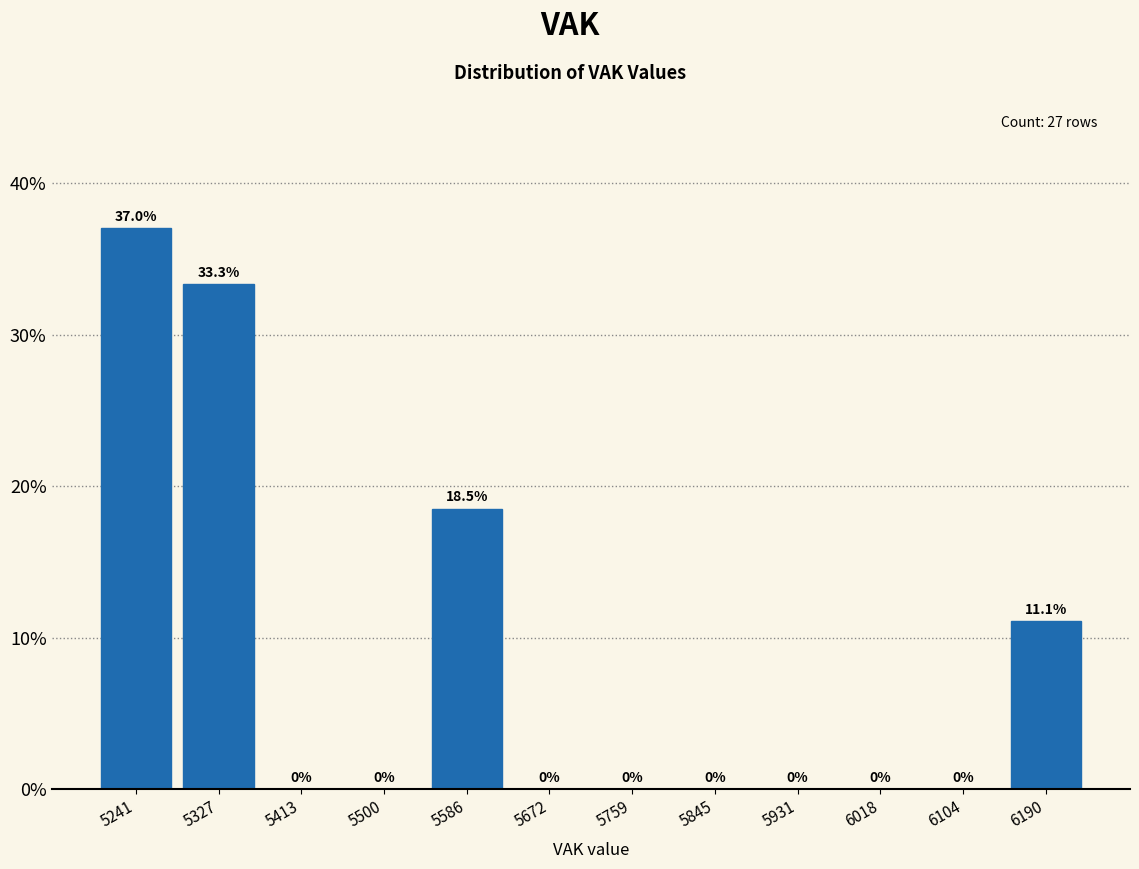

Reading left to right, list every bar in this chart as the range it spans on the x-axis followed by its height. The bar edges are not printed on the chart, so give them approximately, as read against the axis.

5200 to 5280: 37.0
5280 to 5370: 33.3
5370 to 5460: 0.0
5460 to 5540: 0.0
5540 to 5630: 18.5
5630 to 5720: 0.0
5720 to 5800: 0.0
5800 to 5890: 0.0
5890 to 5980: 0.0
5980 to 6060: 0.0
6060 to 6150: 0.0
6150 to 6230: 11.1